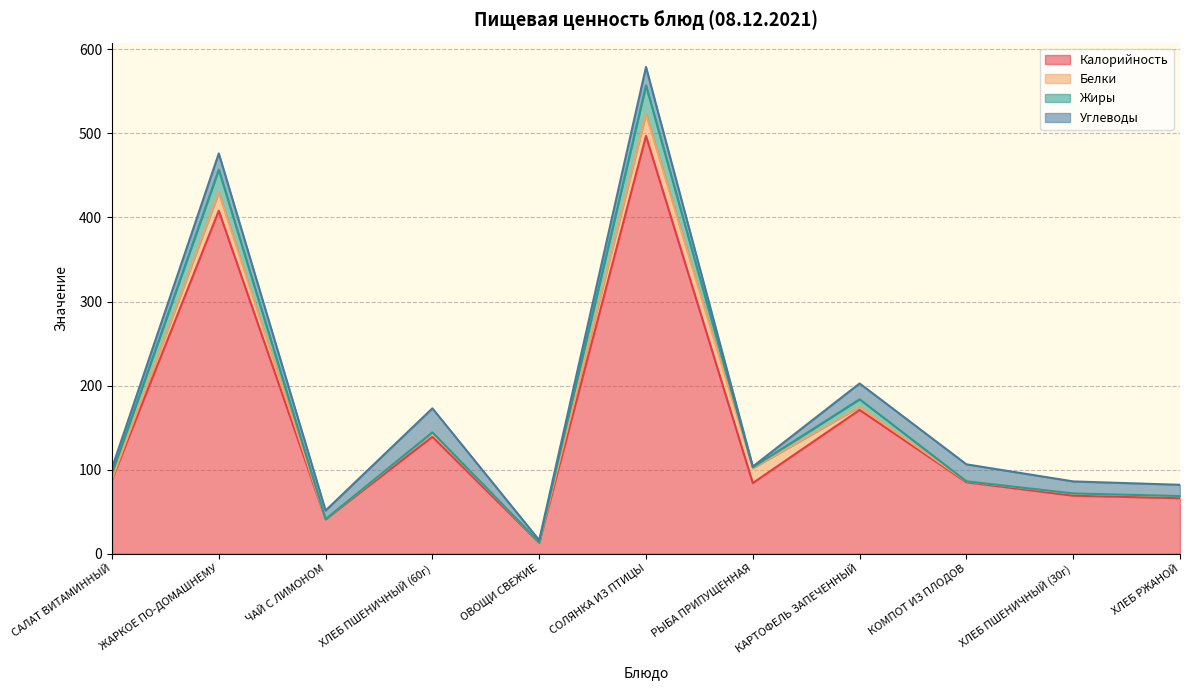

At how many categories does at least one series exceed 469?

1